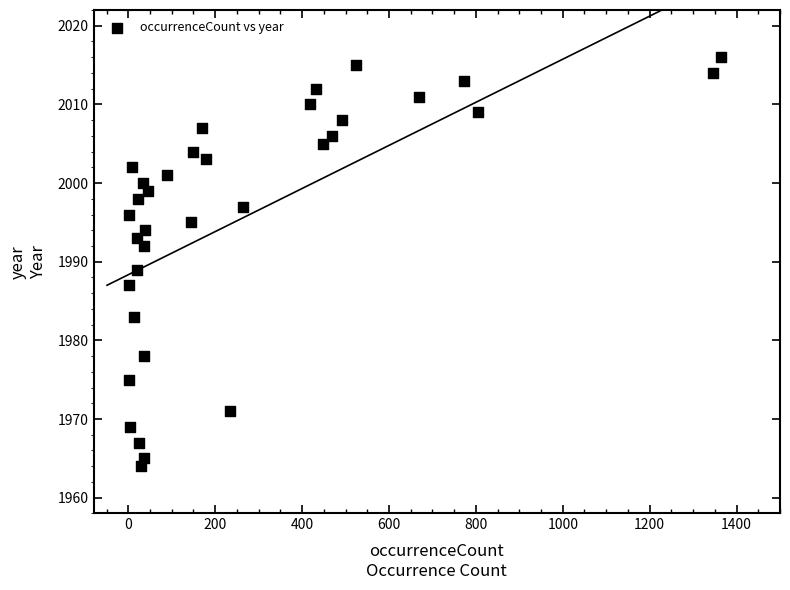

What Y value in the scatter plot is closest to 1990?

1989